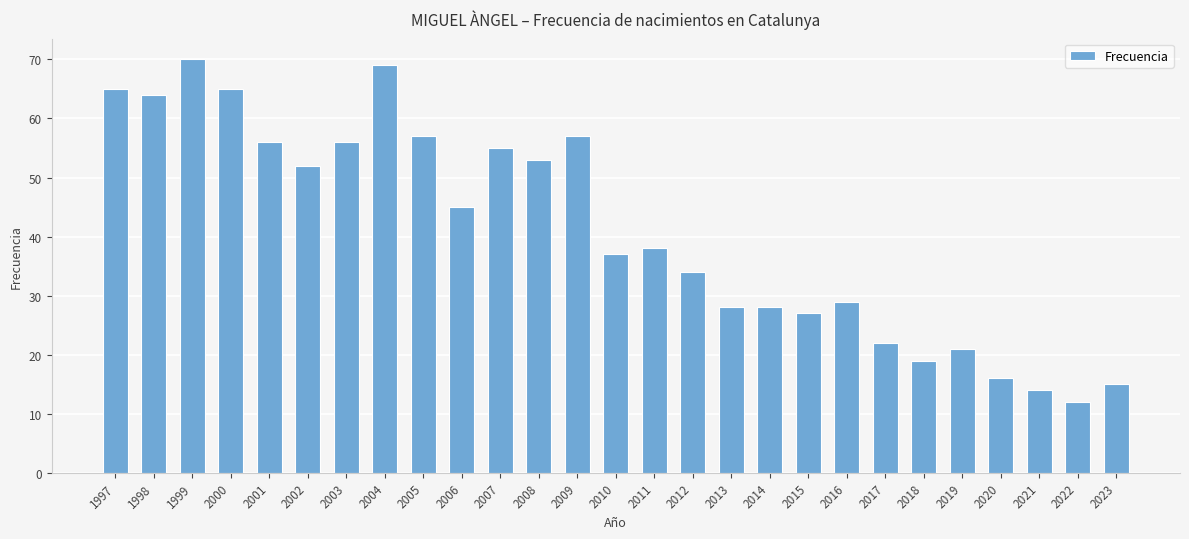

Which has a higher value, 2015 or 2018?

2015